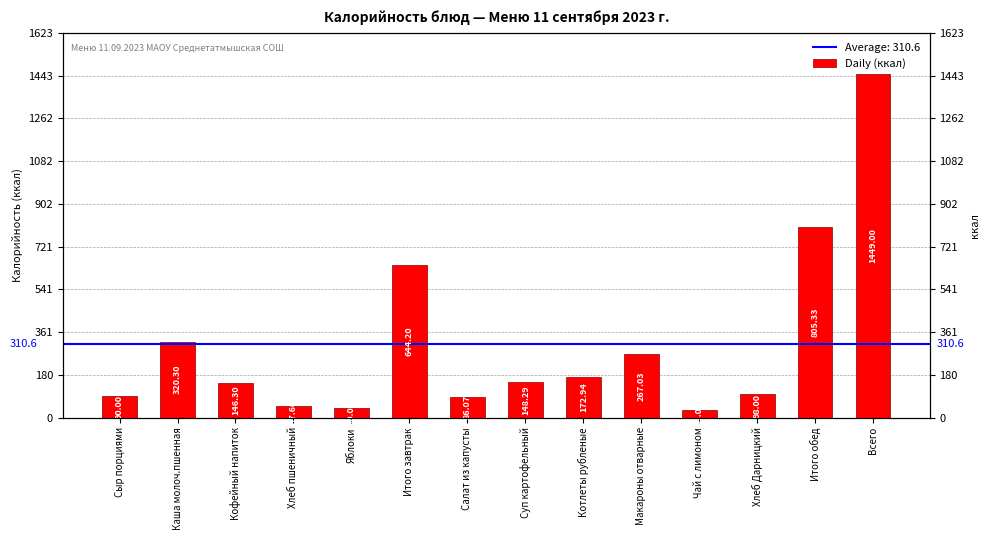

What is the difference between the maximum and minimum values?

1416.0